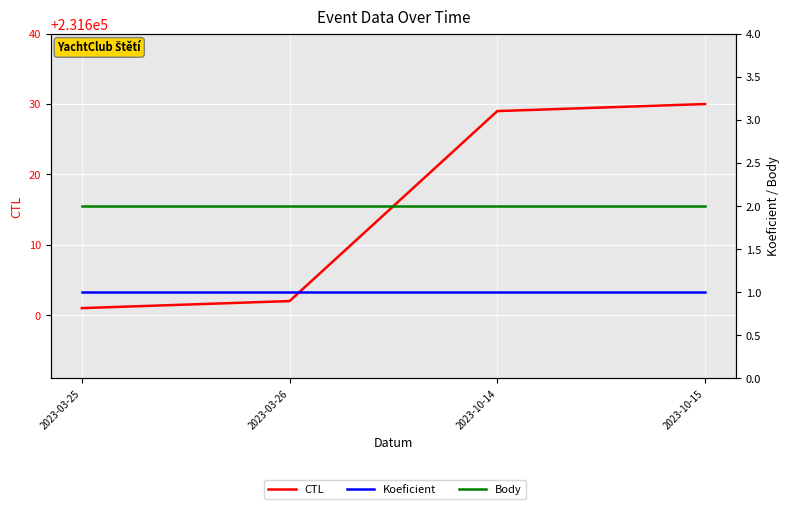

What are all the series names shown in the legend?

CTL, Koeficient, Body